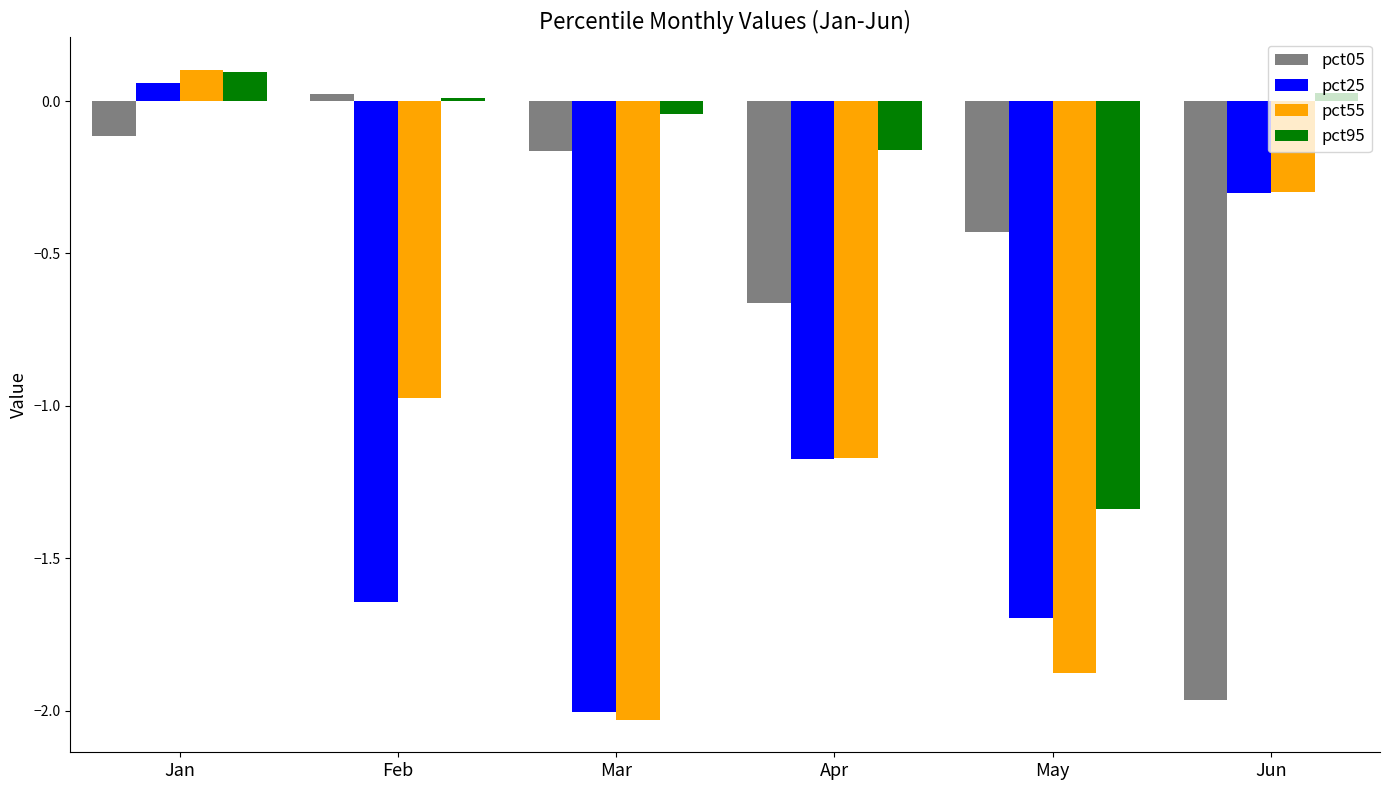

Which series has the widest spread of values?

pct55